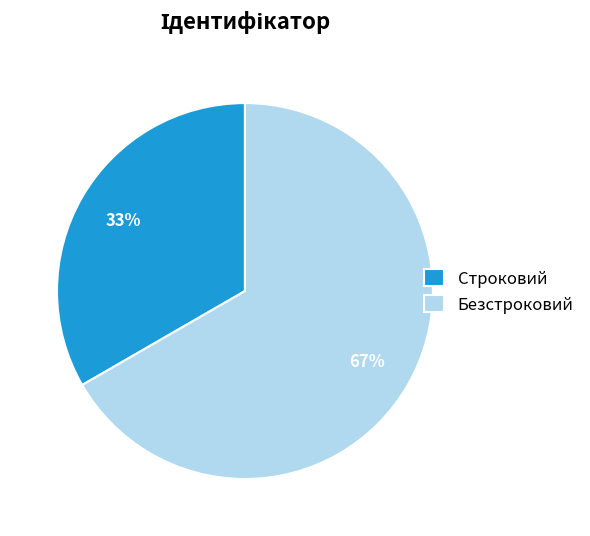

To the nearest percent, what percentage of the pie is Безстроковий?

67%